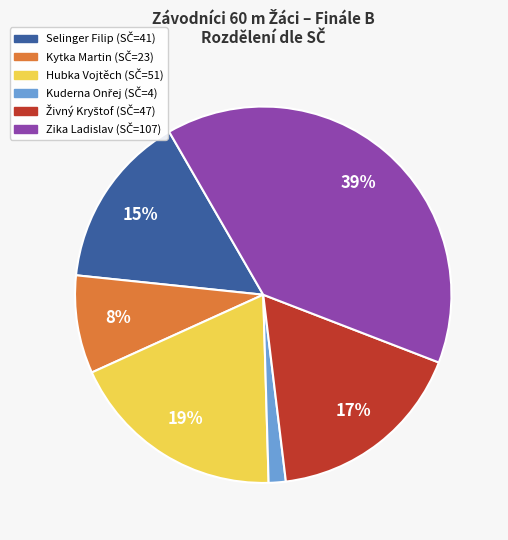

To the nearest percent, what is the difference between the largest and smallest slice percentages?

38%